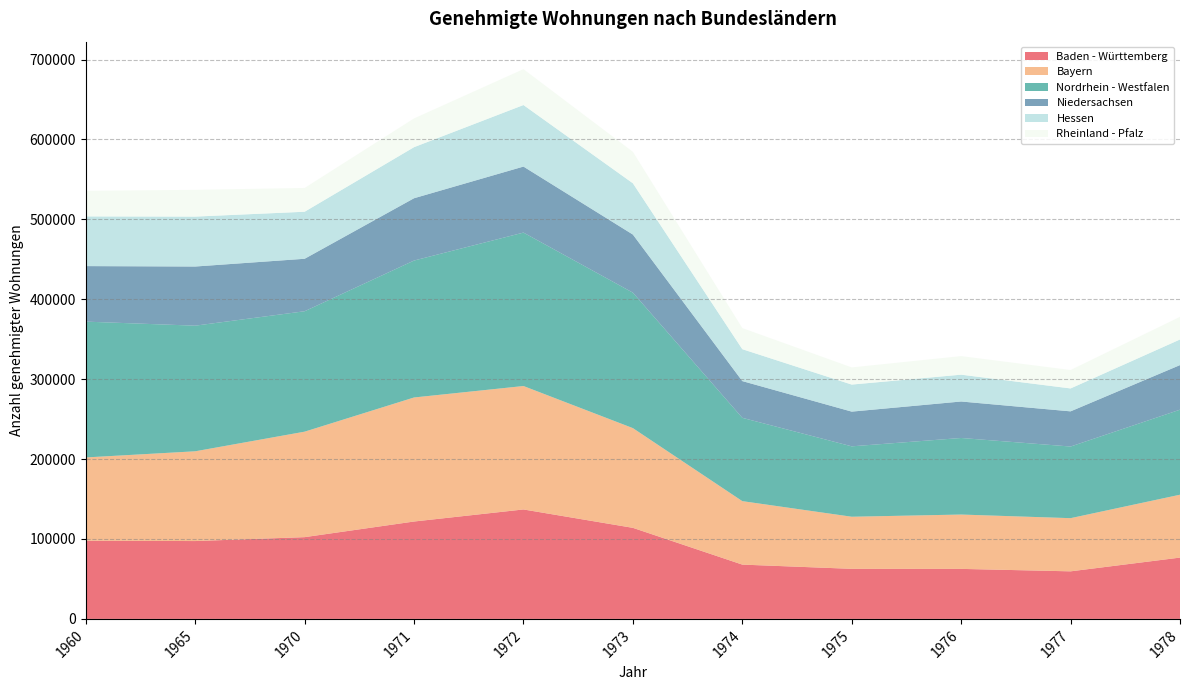

Reading right to left, extract all data points from this chart.

Baden - Württemberg: 1978=76717	1977=59517	1976=62589	1975=62655	1974=67946	1973=113946	1972=136961	1971=121865	1970=102299	1965=97421	1960=97794
Bayern: 1978=78686	1977=66538	1976=67998	1975=65185	1974=79424	1973=124779	1972=154455	1971=155218	1970=131994	1965=112317	1960=104250
Nordrhein - Westfalen: 1978=106401	1977=89643	1976=95816	1975=88104	1974=104252	1973=169523	1972=192004	1971=171358	1970=150696	1965=157193	1960=169956
Niedersachsen: 1978=55805	1977=44018	1976=45648	1975=43434	1974=45968	1973=72693	1972=82599	1971=77970	1970=65657	1965=74021	1960=69487
Hessen: 1978=32035	1977=28670	1976=33560	1975=33846	1974=39926	1973=64169	1972=77010	1971=63893	1970=58849	1965=62472	1960=62191
Rheinland - Pfalz: 1978=28333	1977=23041	1976=23226	1975=21459	1974=26394	1973=39388	1972=44905	1971=35969	1970=29753	1965=33479	1960=31988